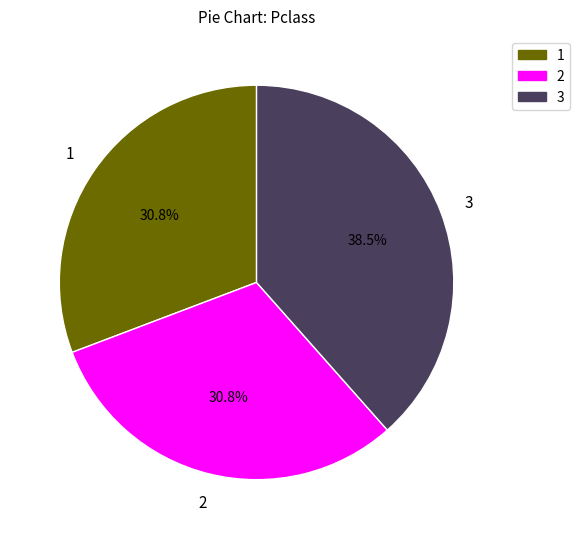

Approximately how many times larger is the value at 2 compared to 3?

0.8